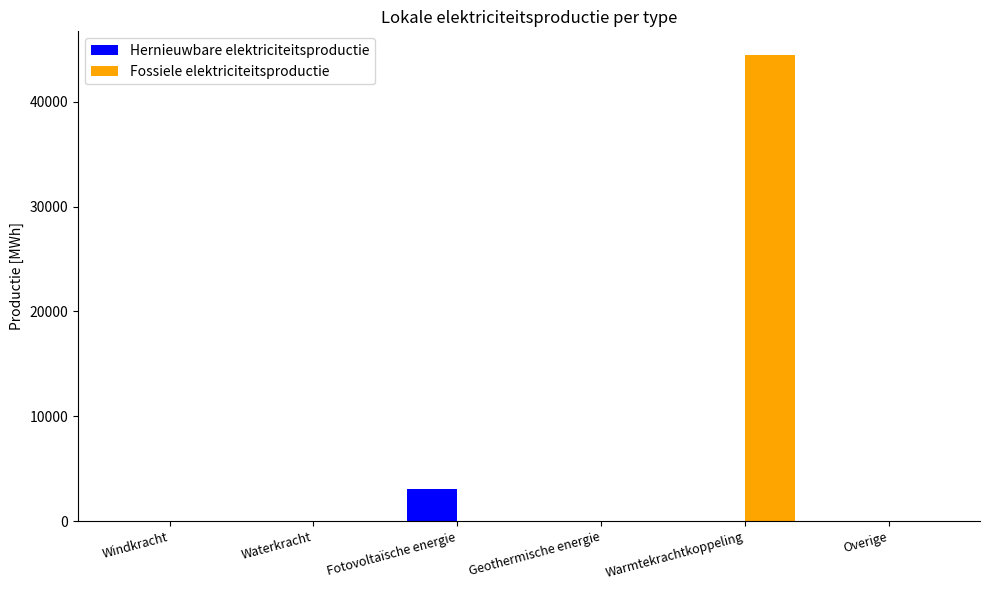

At which category is the sum across all series the highest?

Warmtekrachtkoppeling